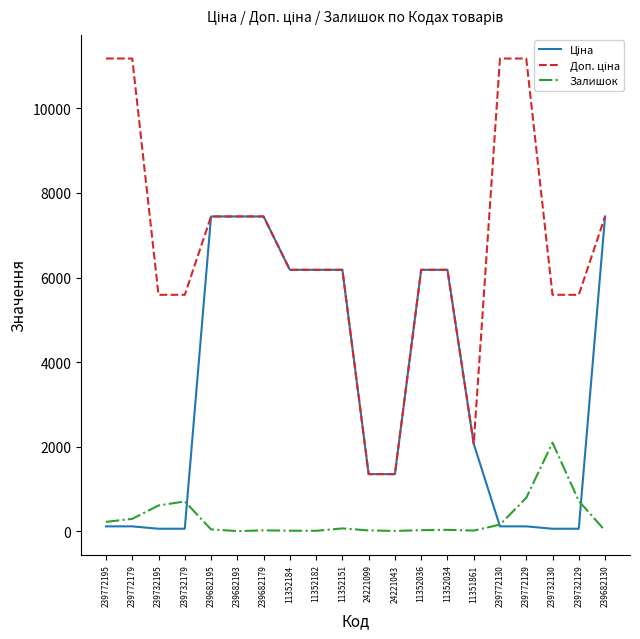

How many times do Залишок and Ціна cross each other?

3